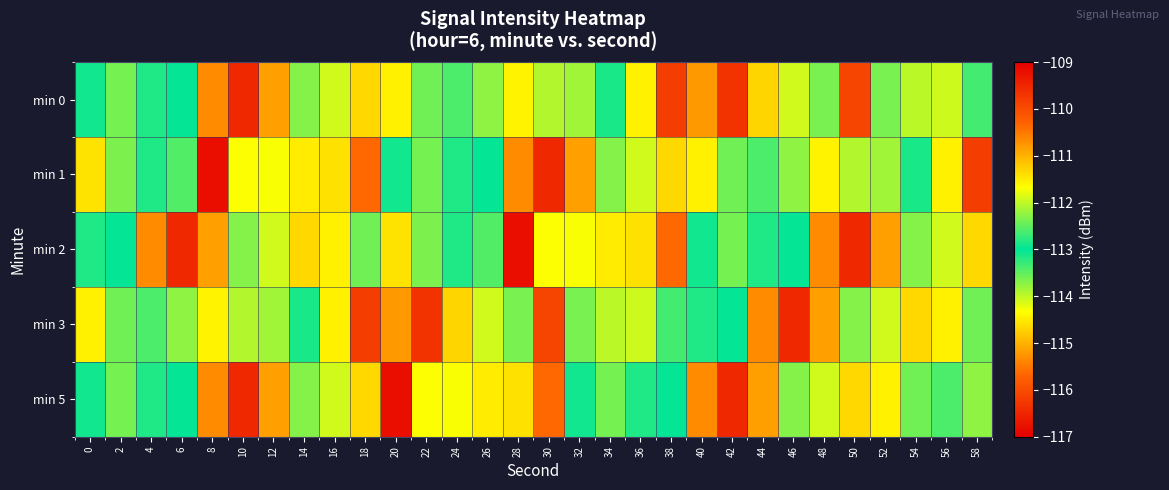

Reading right to left, transcribe all the data shown in this chart.

min 0: 58=-113.3	56=-111.9	54=-114.0	52=-112.4	50=-116.1	48=-112.4	46=-111.9	44=-114.7	42=-109.7	40=-115.2	38=-116.2	36=-114.4	34=-112.9	32=-113.8	30=-112.1	28=-114.4	26=-113.7	24=-113.4	22=-113.6	20=-114.5	18=-114.7	16=-114.1	14=-113.7	12=-115.2	10=-109.5	8=-115.3	6=-113.0	4=-112.8	2=-113.6	0=-113.1
min 1: 58=-116.2	56=-114.4	54=-112.9	52=-113.8	50=-112.1	48=-114.4	46=-113.7	44=-113.4	42=-113.6	40=-114.5	38=-114.7	36=-114.1	34=-113.7	32=-115.2	30=-109.5	28=-115.3	26=-113.0	24=-112.8	22=-113.6	20=-113.1	18=-115.7	16=-111.4	14=-111.5	12=-111.7	10=-114.3	8=-116.8	6=-113.4	4=-113.2	2=-112.3	0=-111.4
min 2: 58=-114.7	56=-114.1	54=-113.7	52=-115.2	50=-109.5	48=-115.3	46=-113.0	44=-112.8	42=-113.6	40=-113.1	38=-115.7	36=-111.4	34=-111.5	32=-111.7	30=-114.3	28=-116.8	26=-113.4	24=-113.2	22=-112.3	20=-111.4	18=-113.6	16=-114.5	14=-114.7	12=-114.1	10=-113.7	8=-115.2	6=-109.5	4=-115.3	2=-113.0	0=-112.8
min 3: 58=-113.6	56=-114.5	54=-114.7	52=-114.1	50=-113.7	48=-115.2	46=-109.5	44=-115.3	42=-113.0	40=-112.8	38=-113.3	36=-111.9	34=-114.0	32=-112.4	30=-116.1	28=-112.4	26=-111.9	24=-114.7	22=-109.7	20=-115.2	18=-116.2	16=-114.4	14=-112.9	12=-113.8	10=-112.1	8=-114.4	6=-113.7	4=-113.4	2=-113.6	0=-114.5
min 5: 58=-113.7	56=-113.4	54=-113.6	52=-114.5	50=-114.7	48=-114.1	46=-113.7	44=-115.2	42=-109.5	40=-115.3	38=-113.0	36=-112.8	34=-113.6	32=-113.1	30=-115.7	28=-111.4	26=-111.5	24=-111.7	22=-114.3	20=-116.8	18=-114.7	16=-114.1	14=-113.7	12=-115.2	10=-109.5	8=-115.3	6=-113.0	4=-112.8	2=-113.6	0=-113.1